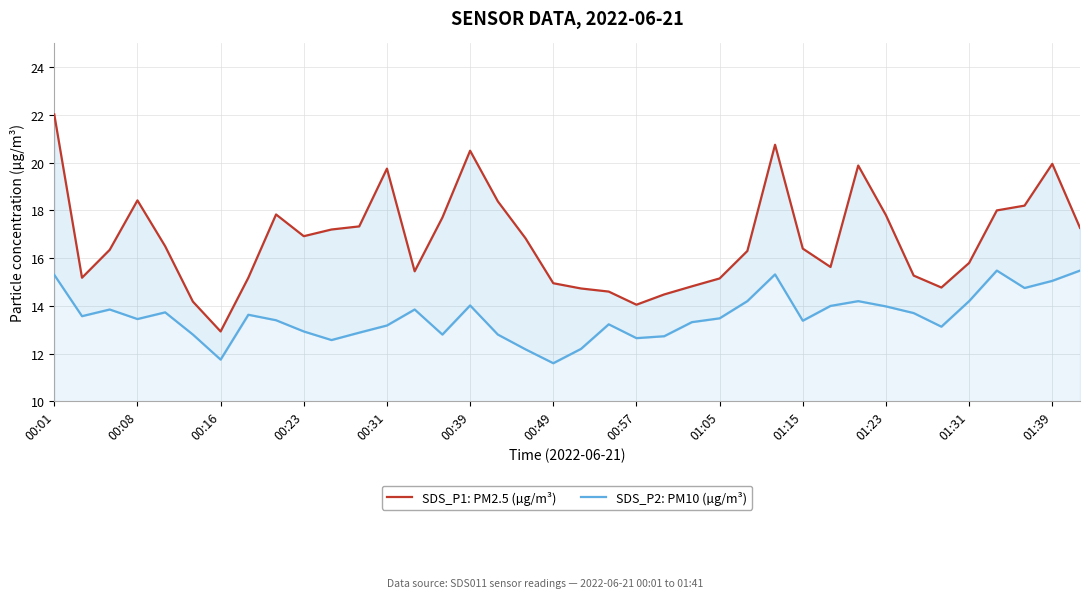

Between 00:39 and 15, which series saw the biggest shift?

SDS_P1: PM2.5 (µg/m³)